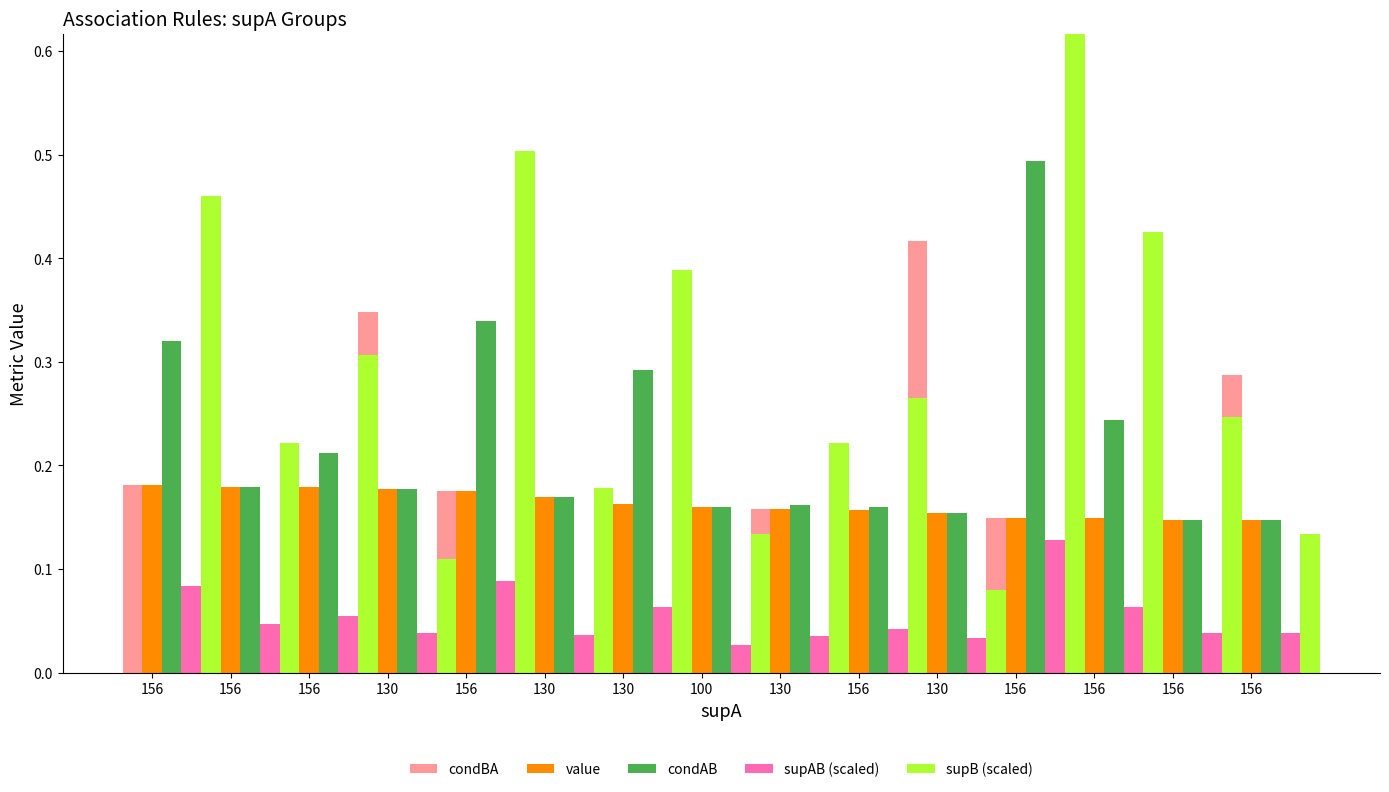

How many data points does each series have?

15